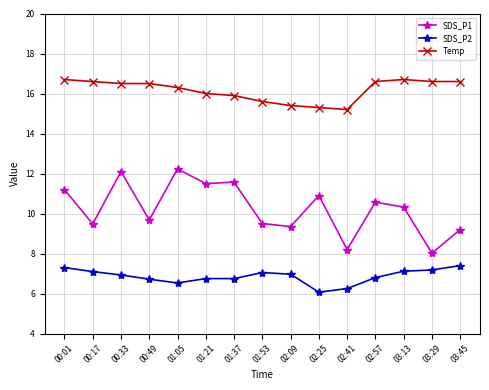

How many categories are shown in the chart?

15